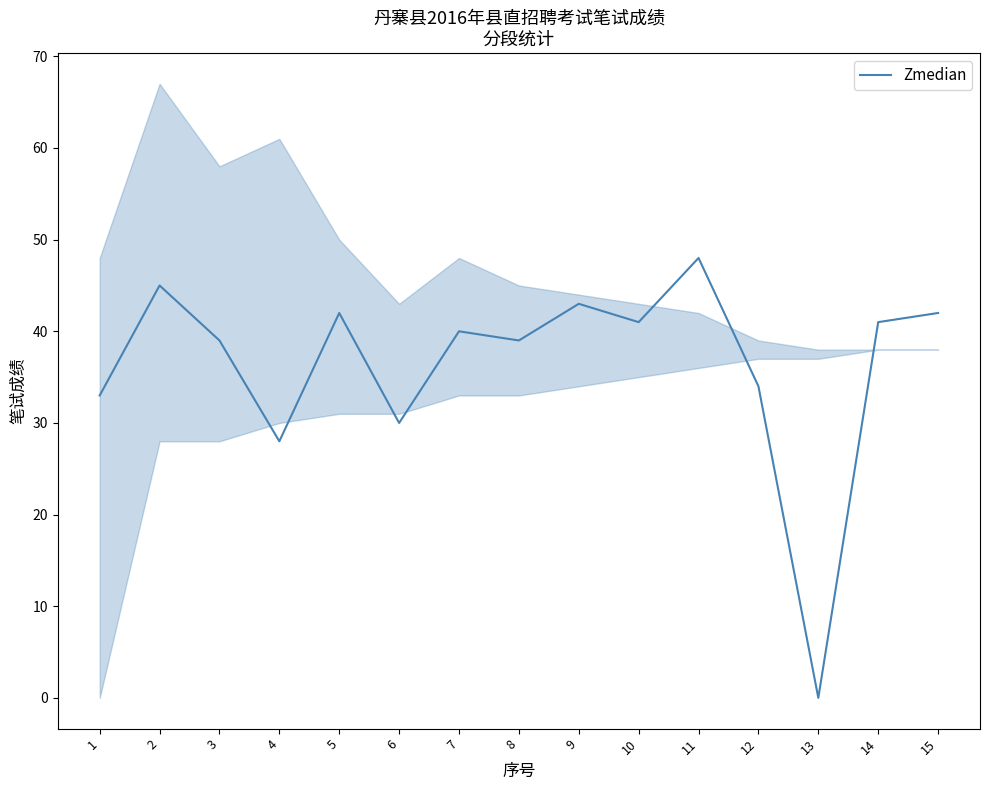

What is the value of the 4th point from the left?

28